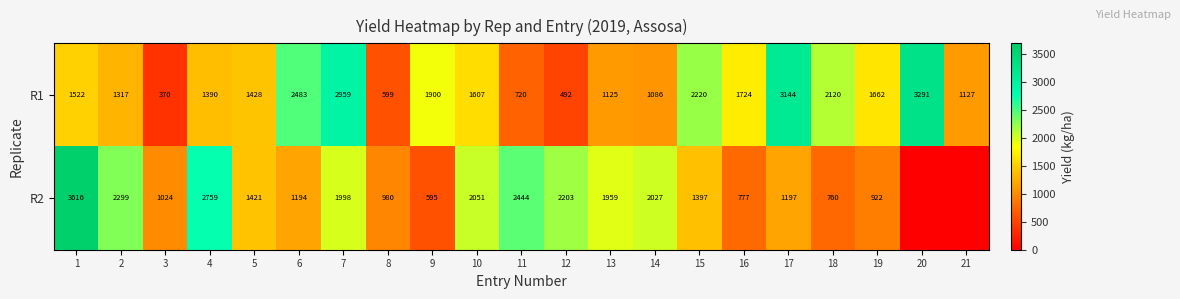

True or false: R1 has a value of 2688.0 at 16.

False